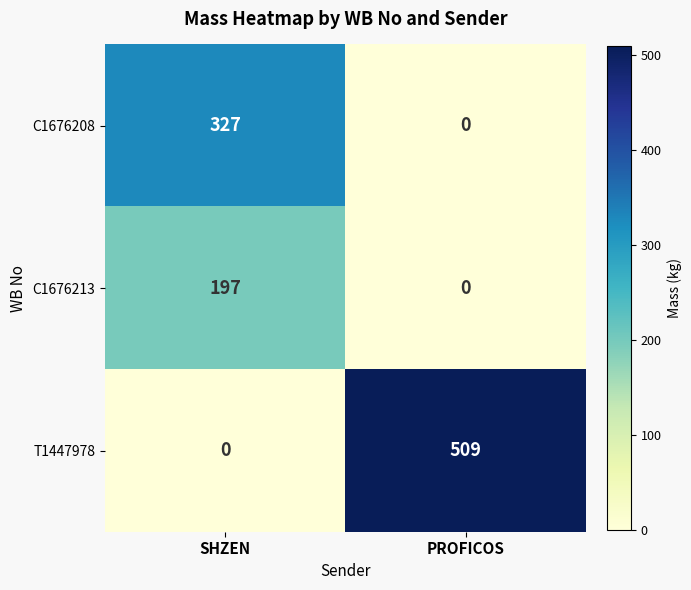

The value of C1676208 at PROFICOS is -108. True or false?

False